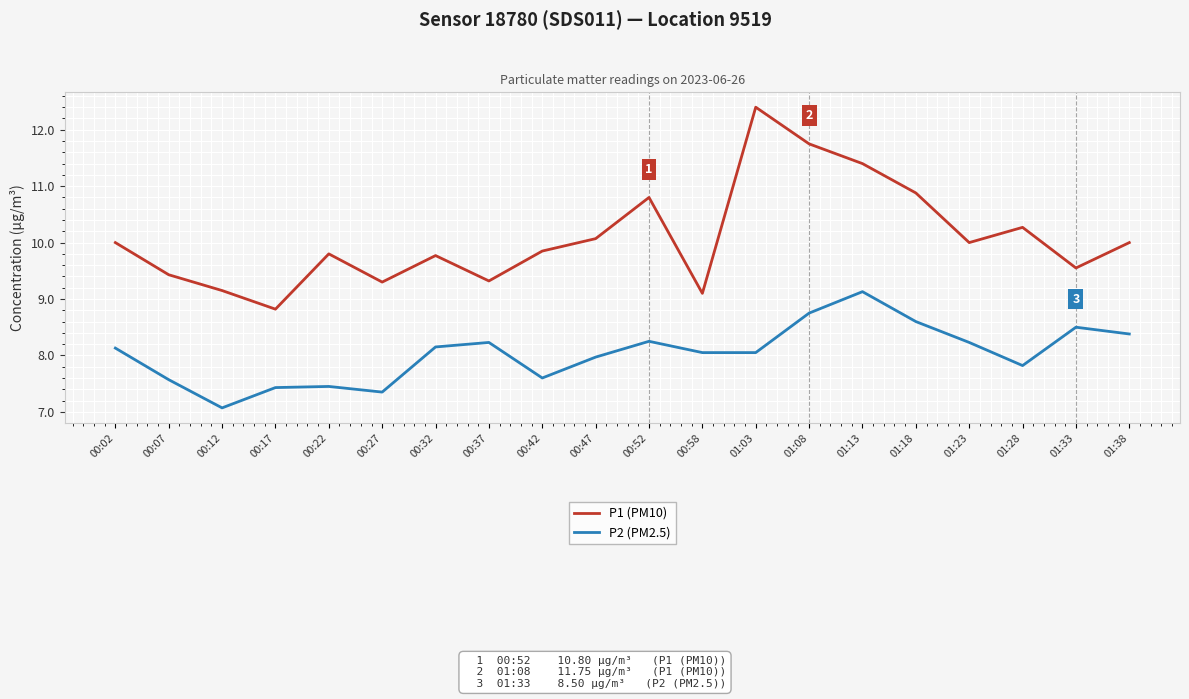

True or false: P1 (PM10) and P2 (PM2.5) intersect in this chart.

False